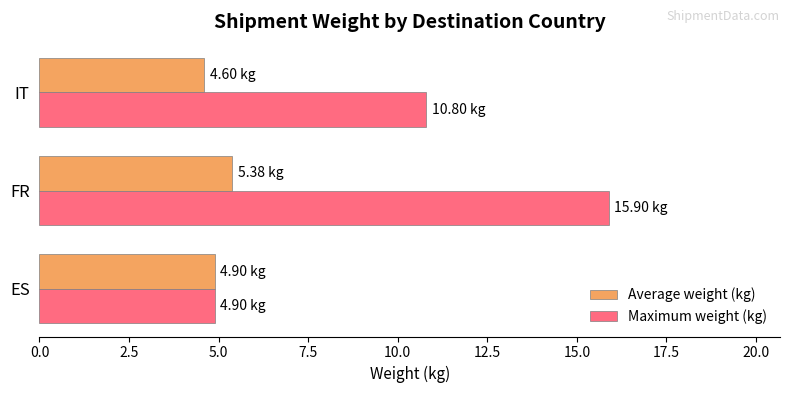

Rank the series by their average value, from lowest to highest.

Average weight (kg), Maximum weight (kg)